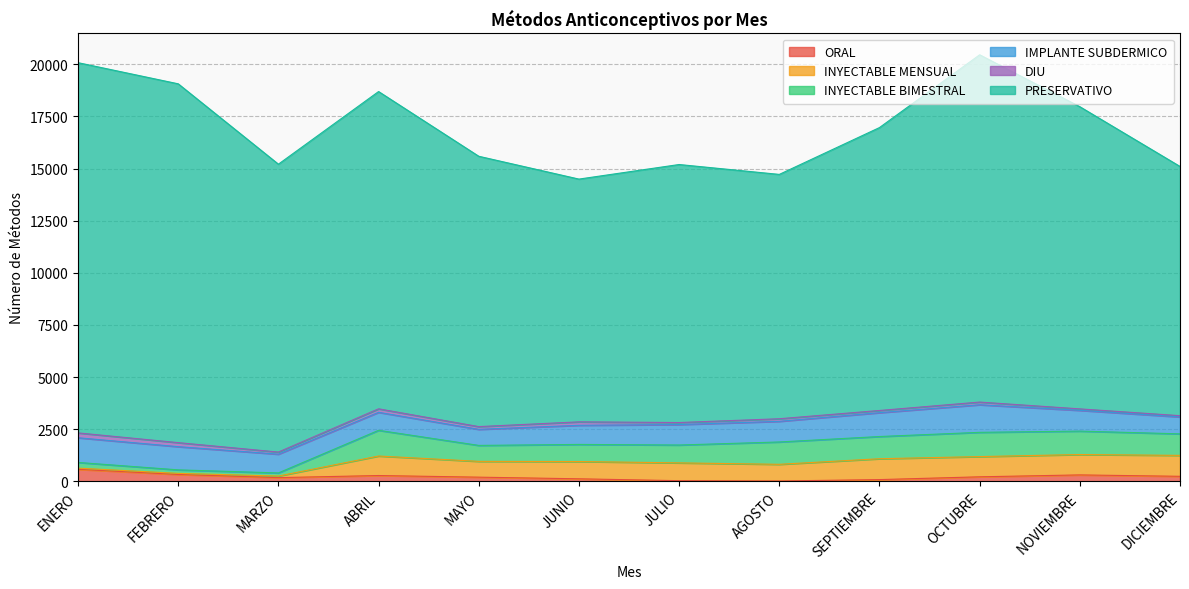

Reading right to left, transcribe all the data shown in this chart.

ORAL: DICIEMBRE=240	NOVIEMBRE=307	OCTUBRE=216	SEPTIEMBRE=82	AGOSTO=16	JULIO=30	JUNIO=120	MAYO=199	ABRIL=277	MARZO=177	FEBRERO=328	ENERO=574
INYECTABLE MENSUAL: DICIEMBRE=1004	NOVIEMBRE=977	OCTUBRE=970	SEPTIEMBRE=1001	AGOSTO=799	JULIO=854	JUNIO=829	MAYO=758	ABRIL=936	MARZO=75	FEBRERO=53	ENERO=58
INYECTABLE BIMESTRAL: DICIEMBRE=1032	NOVIEMBRE=1124	OCTUBRE=1163	SEPTIEMBRE=1065	AGOSTO=1072	JULIO=857	JUNIO=820	MAYO=765	ABRIL=1233	MARZO=150	FEBRERO=168	ENERO=273
IMPLANTE SUBDERMICO: DICIEMBRE=812	NOVIEMBRE=995	OCTUBRE=1323	SEPTIEMBRE=1144	AGOSTO=990	JULIO=981	JUNIO=918	MAYO=770	ABRIL=863	MARZO=899	FEBRERO=1113	ENERO=1184
DIU: DICIEMBRE=60	NOVIEMBRE=71	OCTUBRE=129	SEPTIEMBRE=105	AGOSTO=124	JULIO=97	JUNIO=165	MAYO=132	ABRIL=168	MARZO=102	FEBRERO=193	ENERO=233
PRESERVATIVO: DICIEMBRE=11954	NOVIEMBRE=14494	OCTUBRE=16658	SEPTIEMBRE=13570	AGOSTO=11720	JULIO=12376	JUNIO=11644	MAYO=12967	ABRIL=15218	MARZO=13808	FEBRERO=17211	ENERO=17758